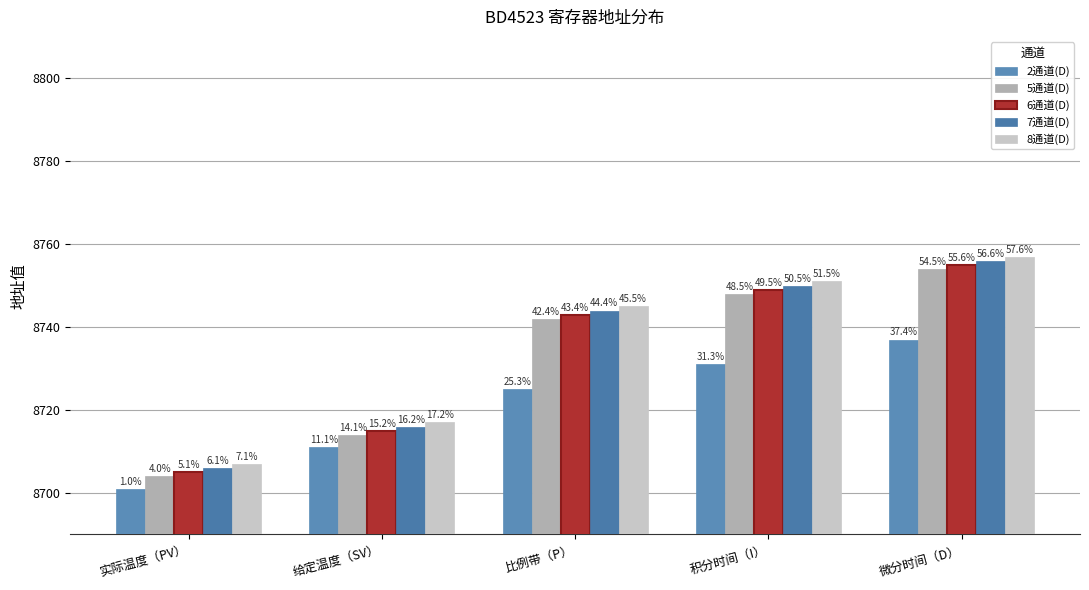

The 7通道(D) series shows 8716 at 给定温度（SV）. True or false?

True